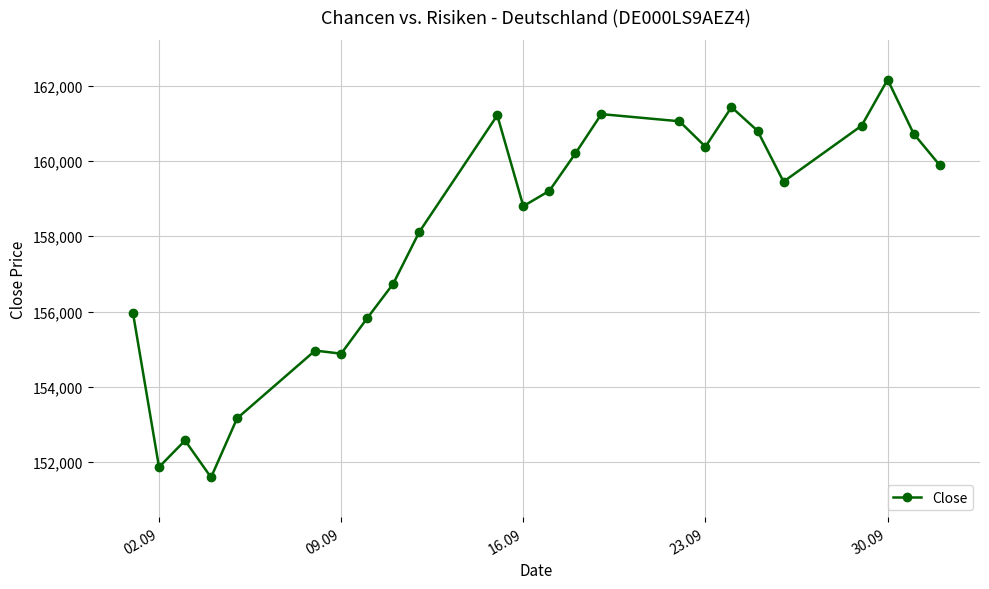

What is the sum of all values?

3793170